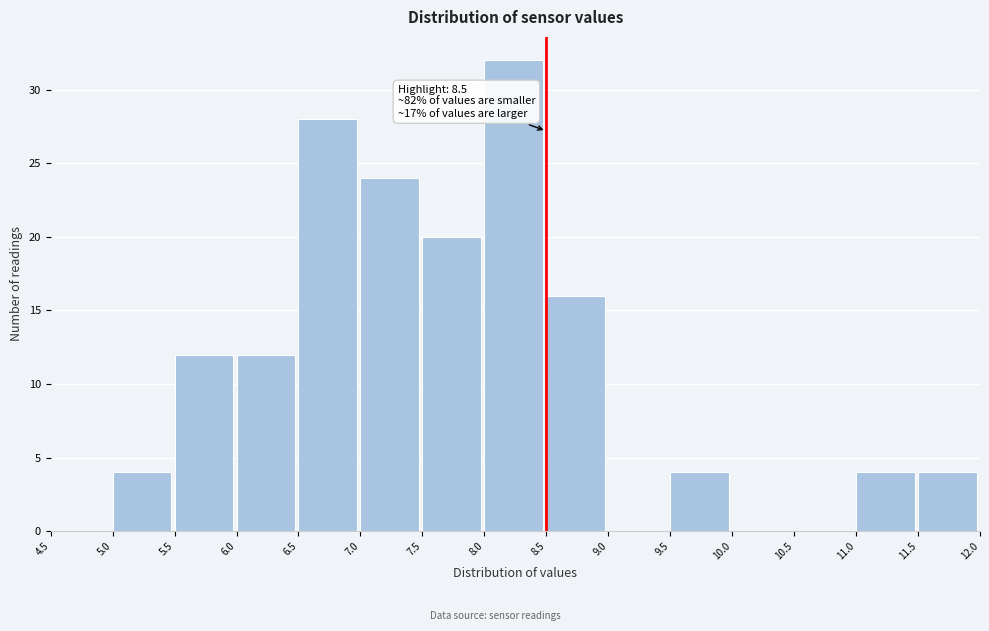

Over which range of the x-axis is the bar tallest?

8.0 to 8.5